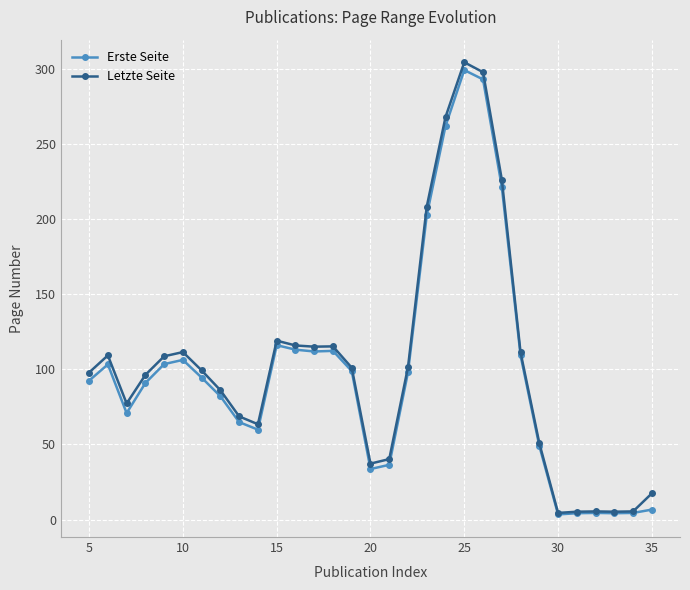

Count the number of categories in the chart.

31